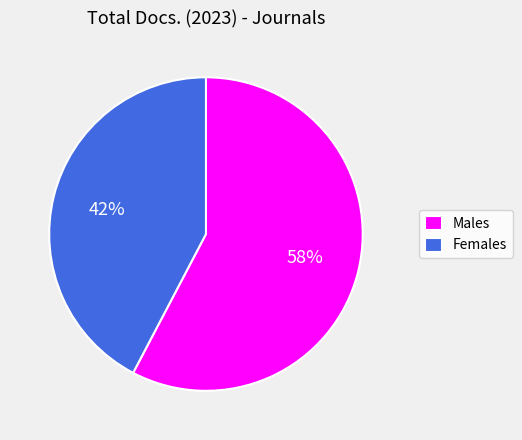

Which category accounts for the majority?

Males